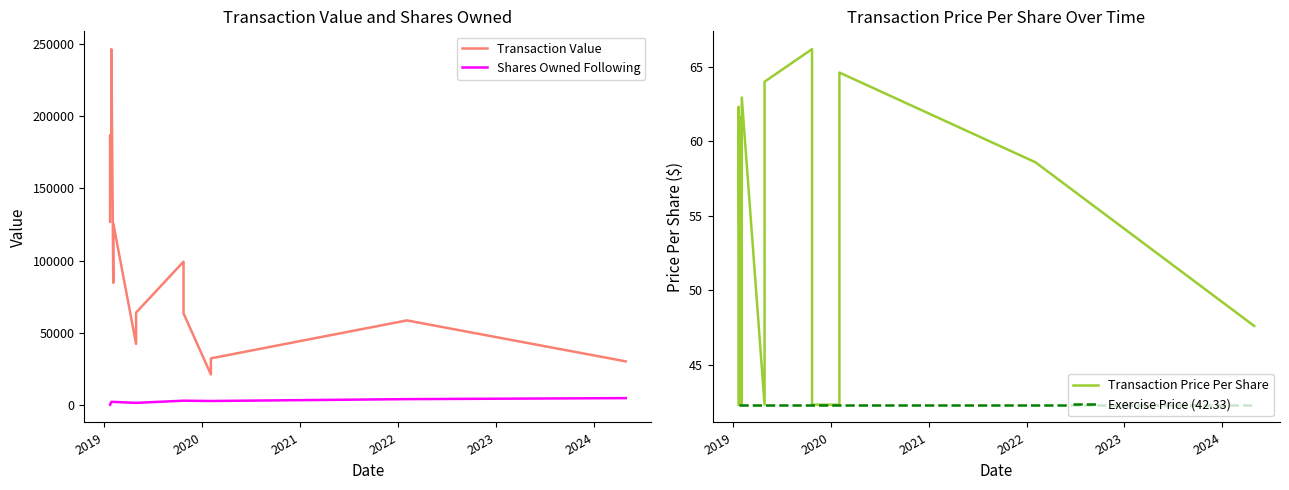

What is the difference between the maximum and minimum values in the Transaction Price Per Share series?

23.9